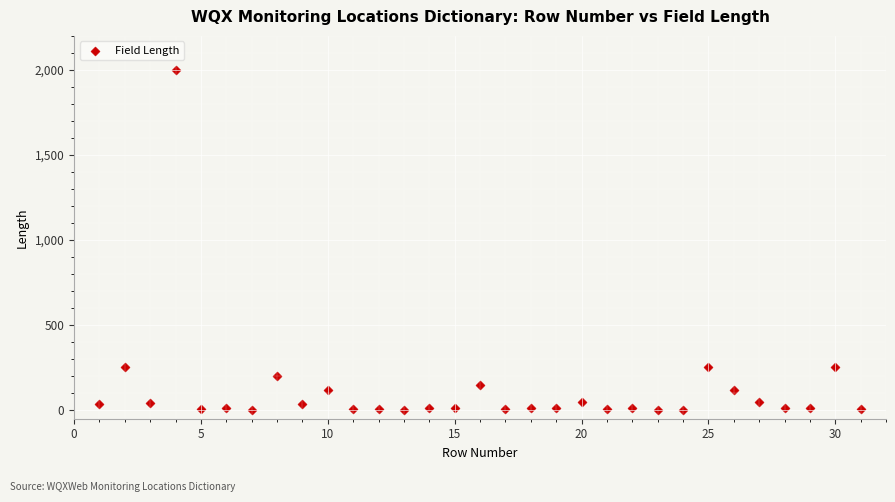

What is the range of Y values (max minus min)?

1999